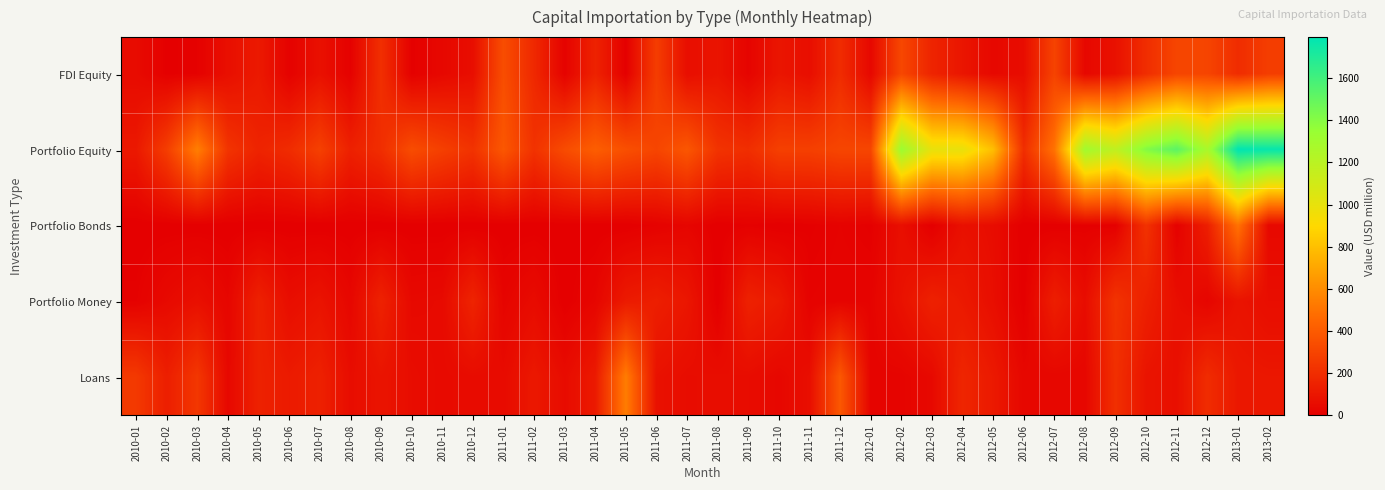

What is the spread (max minus min) of values at 2011-03?

333.3